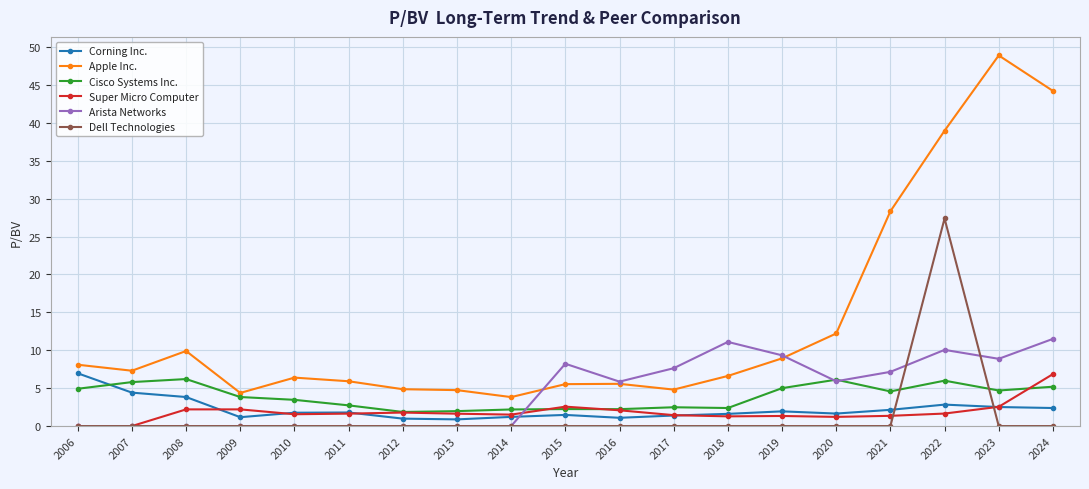

What is the difference between the highest and lowest values at 2019?

9.3